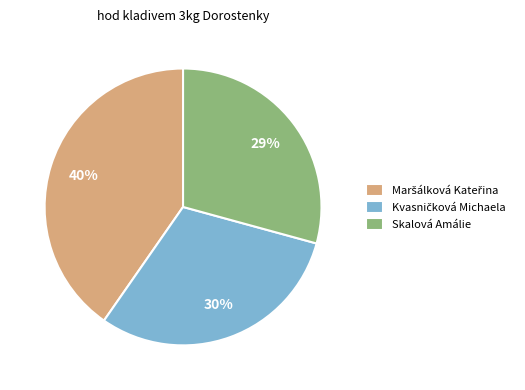

What is the smallest slice in the pie chart?

Skalová Amálie